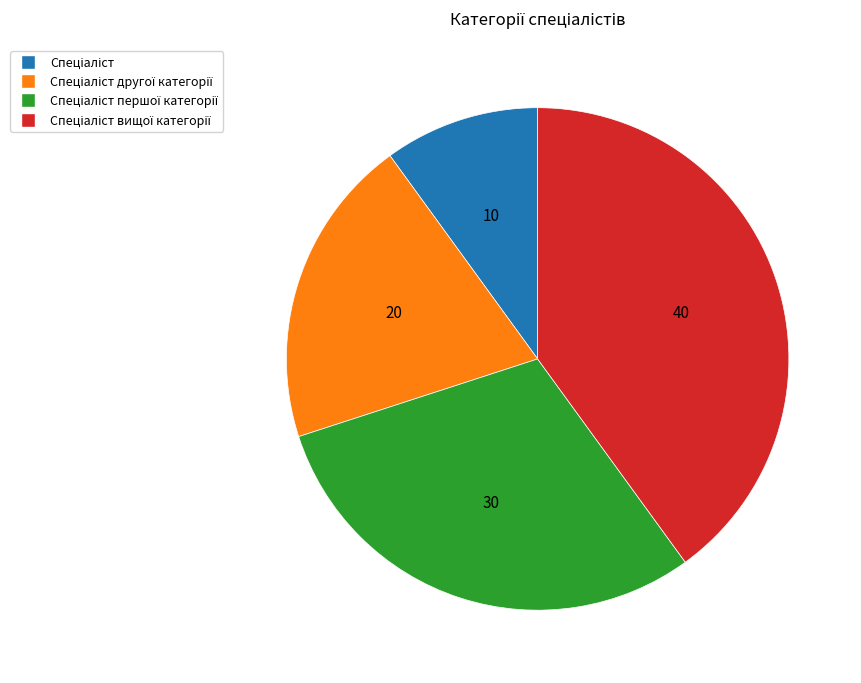

Is there a majority slice in this chart?

No